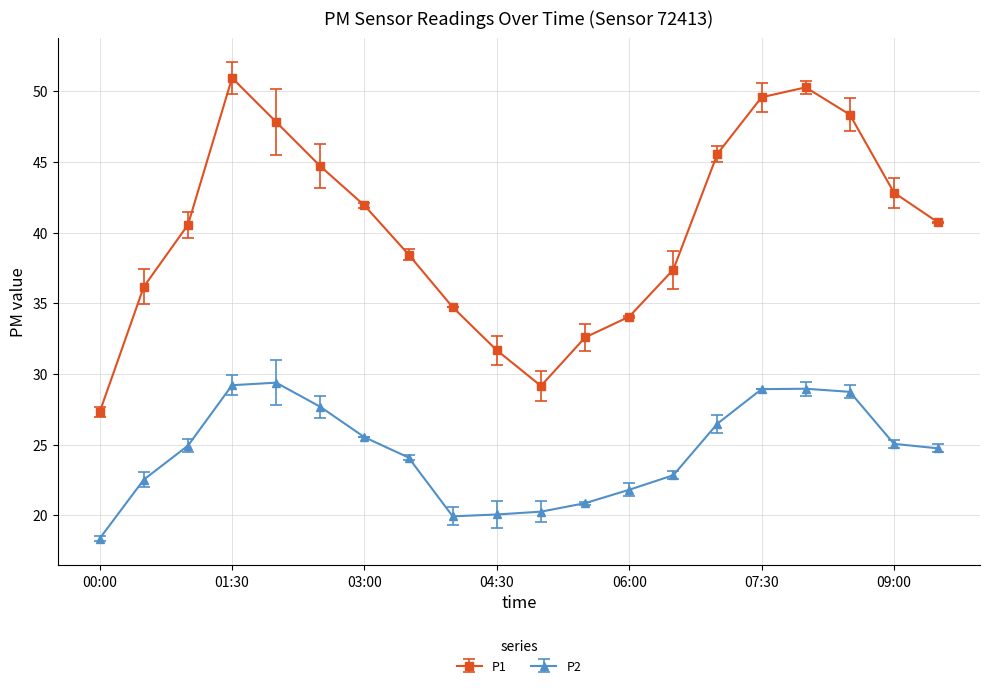

True or false: P2 has more than 0 interior local peaks.

True